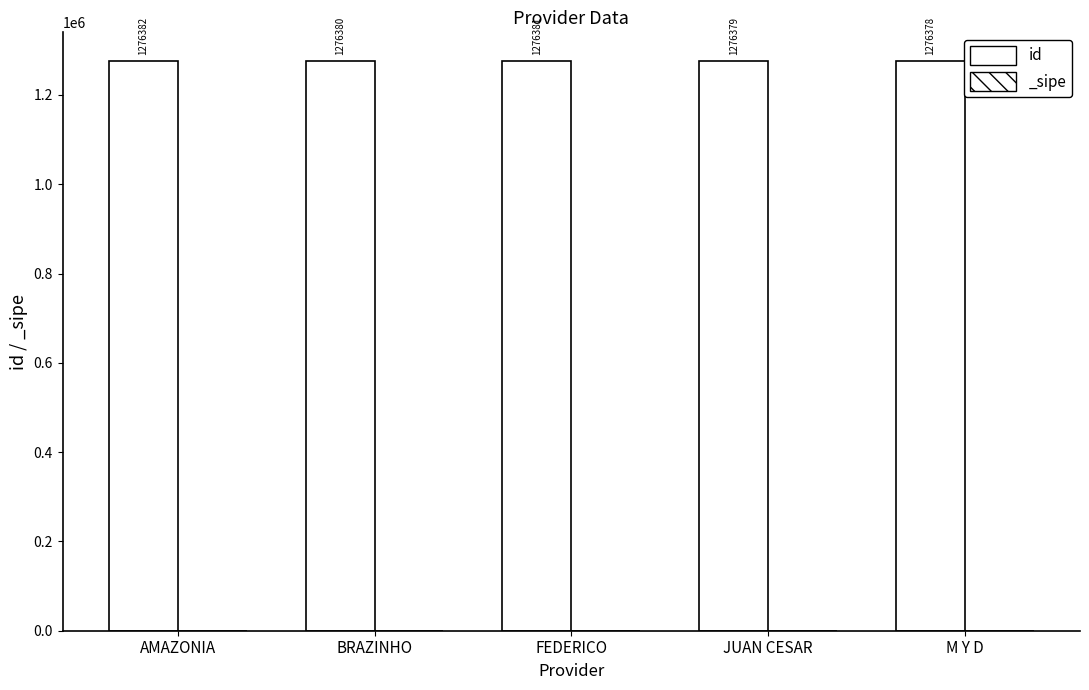

Approximately how many times larger is the value at JUAN CESAR compared to BRAZINHO?

1.0